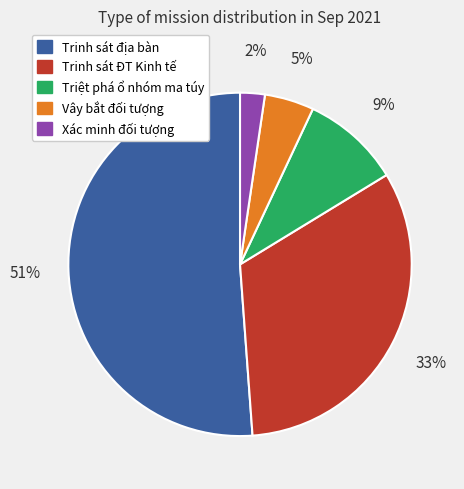

True or false: Vây bắt đối tượng accounts for 5% of the total.

True